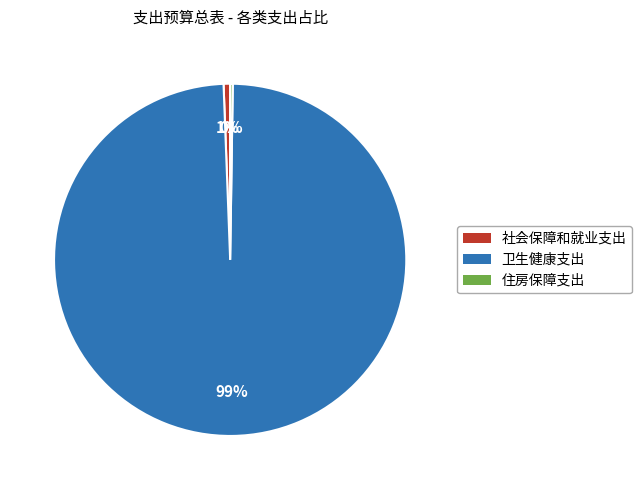

To the nearest percent, what percentage of the pie is 社会保障和就业支出?

1%